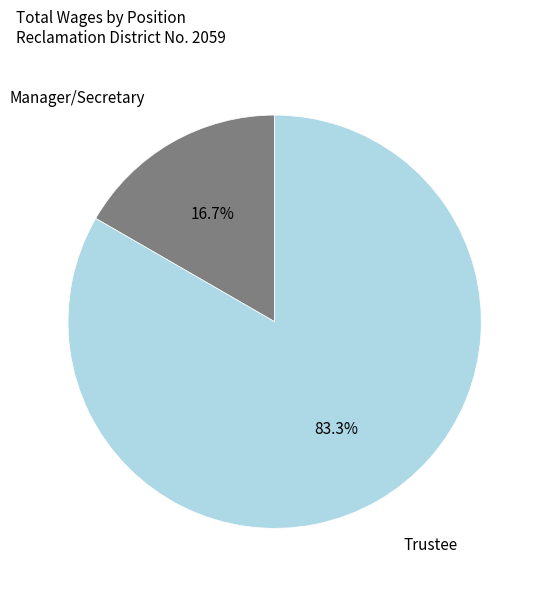

How many segments does this pie chart have?

2